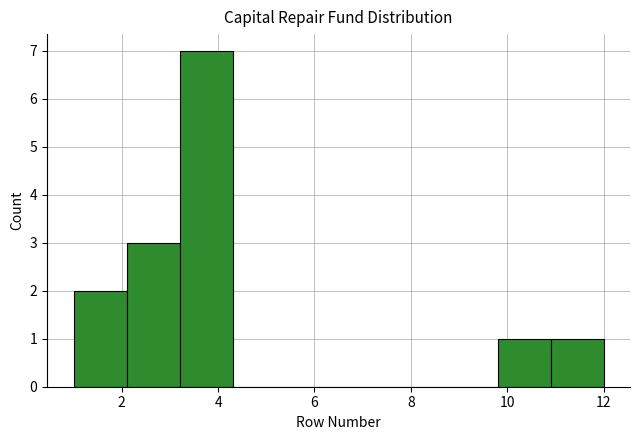

Reading left to right, list every bar in this chart as the range it spans on the x-axis followed by its height. Neither the bar edges nor the heights are printed on the chart, so give them approximately, as read against the axes.

1.0 to 2.1: 2
2.1 to 3.2: 3
3.2 to 4.3: 7
4.3 to 5.4: 0
5.4 to 6.5: 0
6.5 to 7.6: 0
7.6 to 8.7: 0
8.7 to 9.8: 0
9.8 to 10.9: 1
10.9 to 12.0: 1